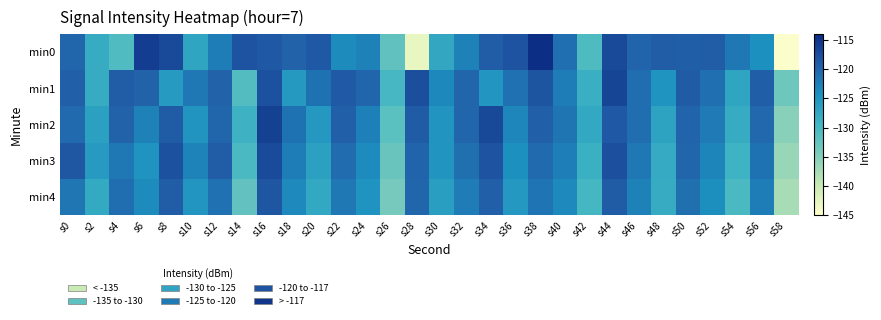

Which category has the highest value across all series?

s38